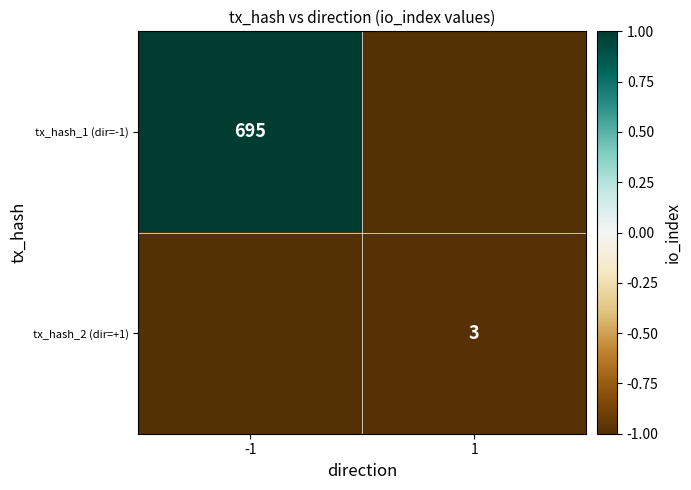

The tx_hash_1 (dir=-1) series shows 1.5 at -1. True or false?

False